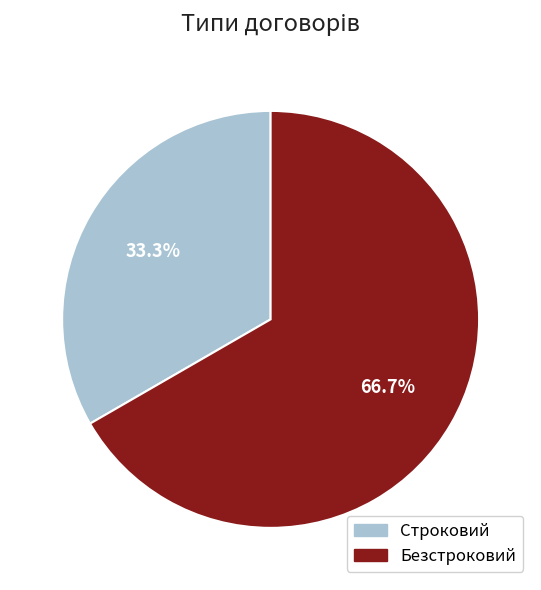

How much of the chart is everything except Строковий?

66.7%